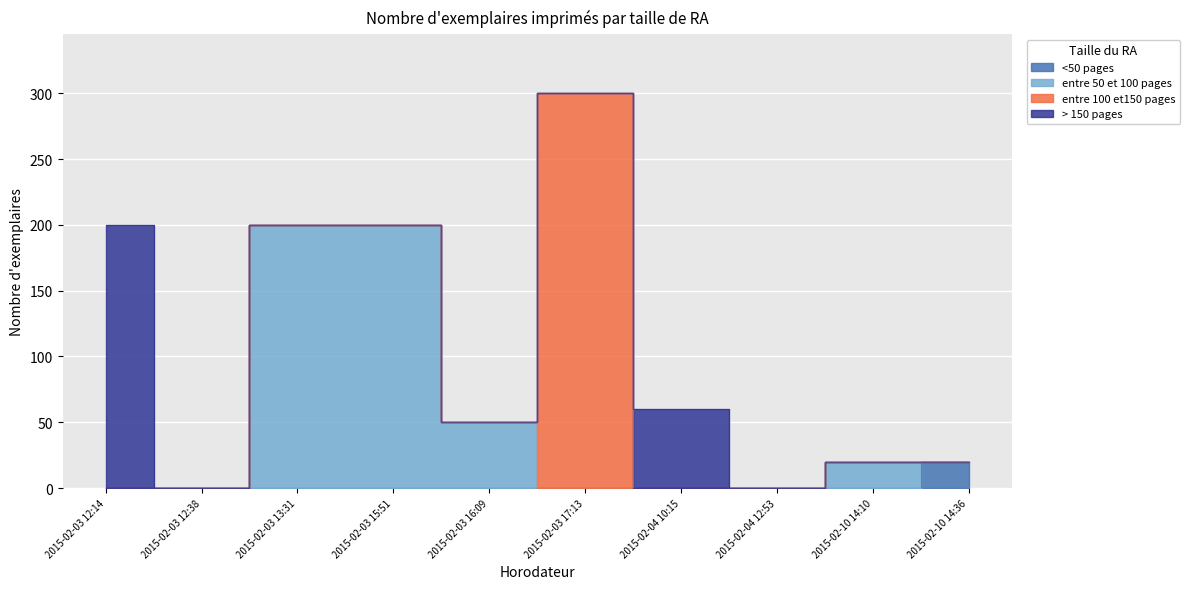

How many data points does each series have?

10